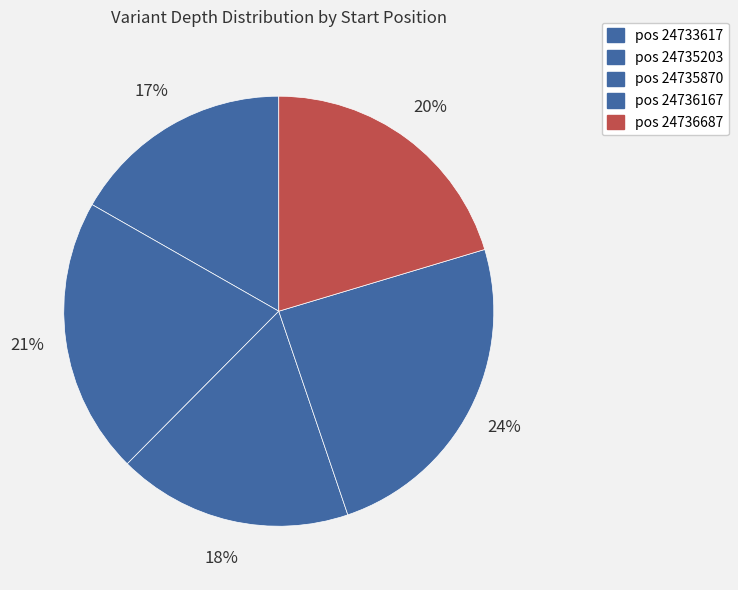

Rank the categories by value from highest to lowest.

24736167, 24735203, 24736687, 24735870, 24733617